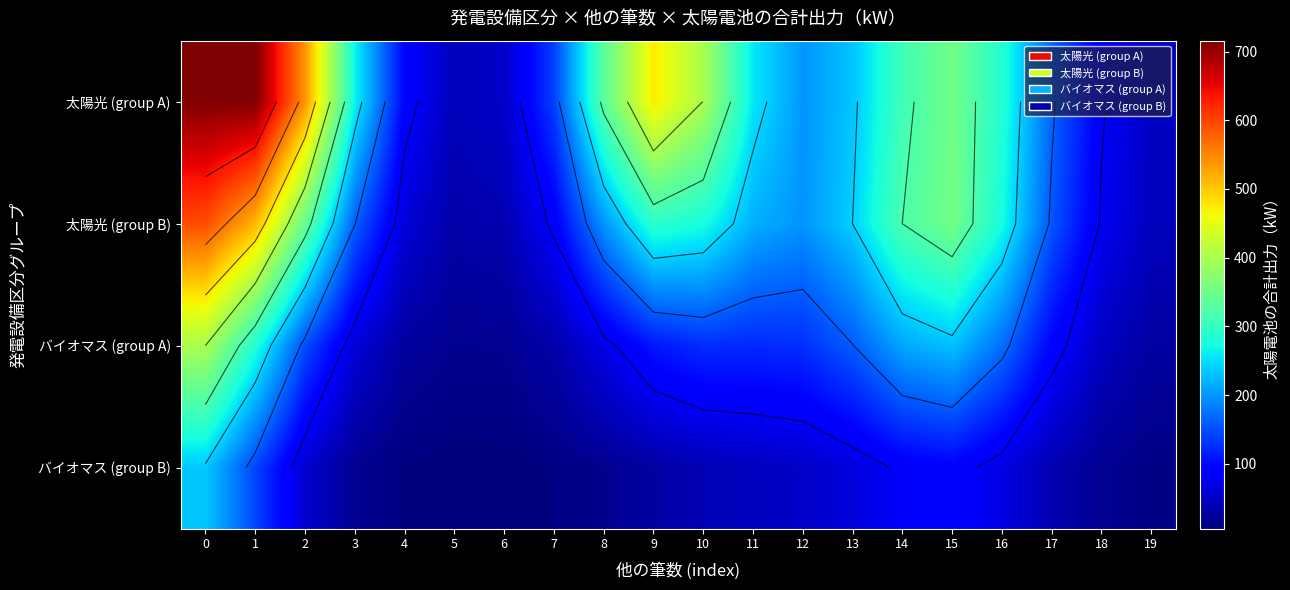

What is the difference between the highest and lowest values at 8?

316.9